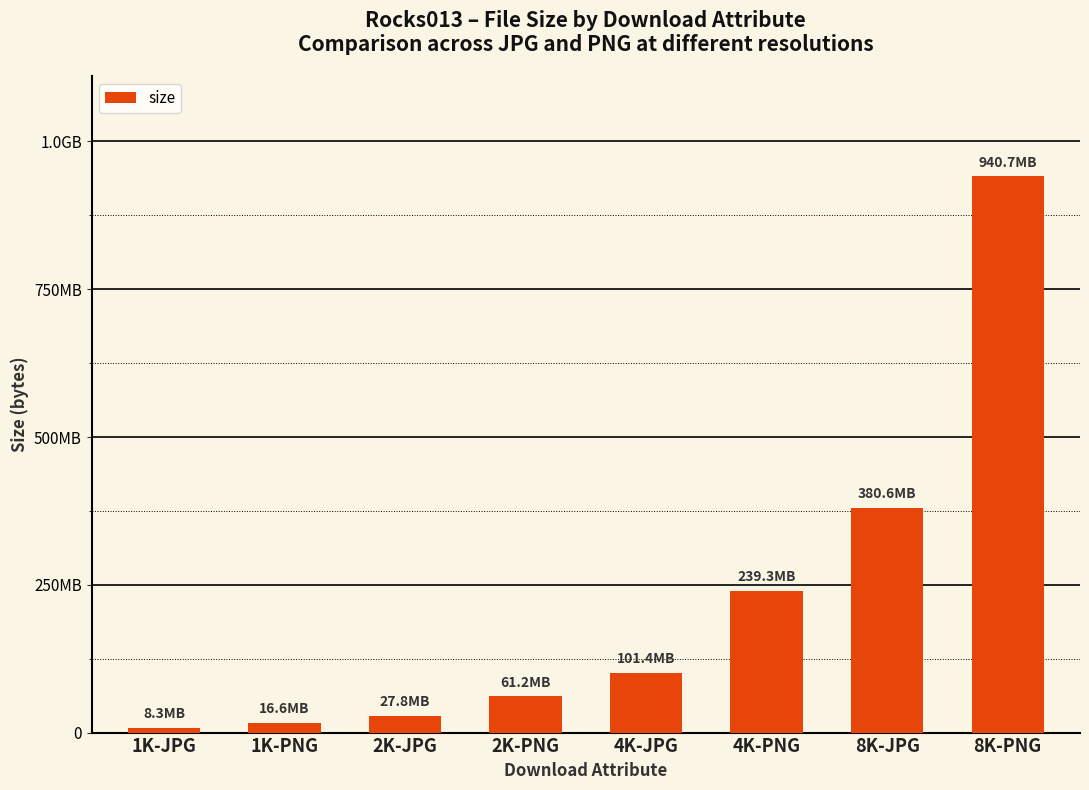

The value at 1K-JPG is 3845502. True or false?

False